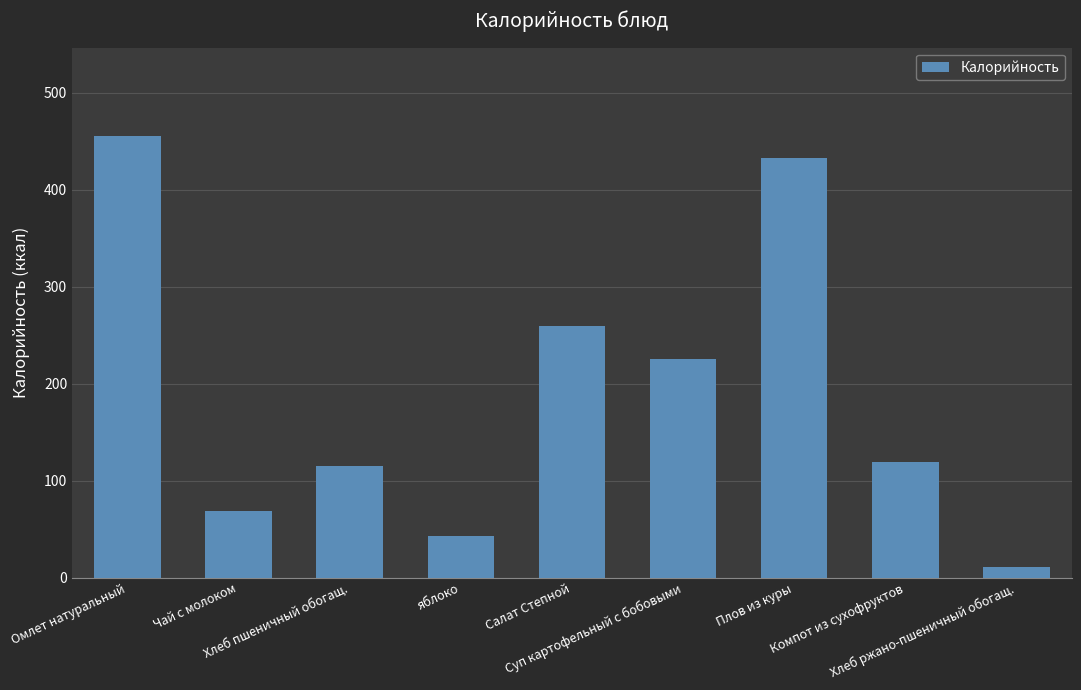

What is the average value?

192.3